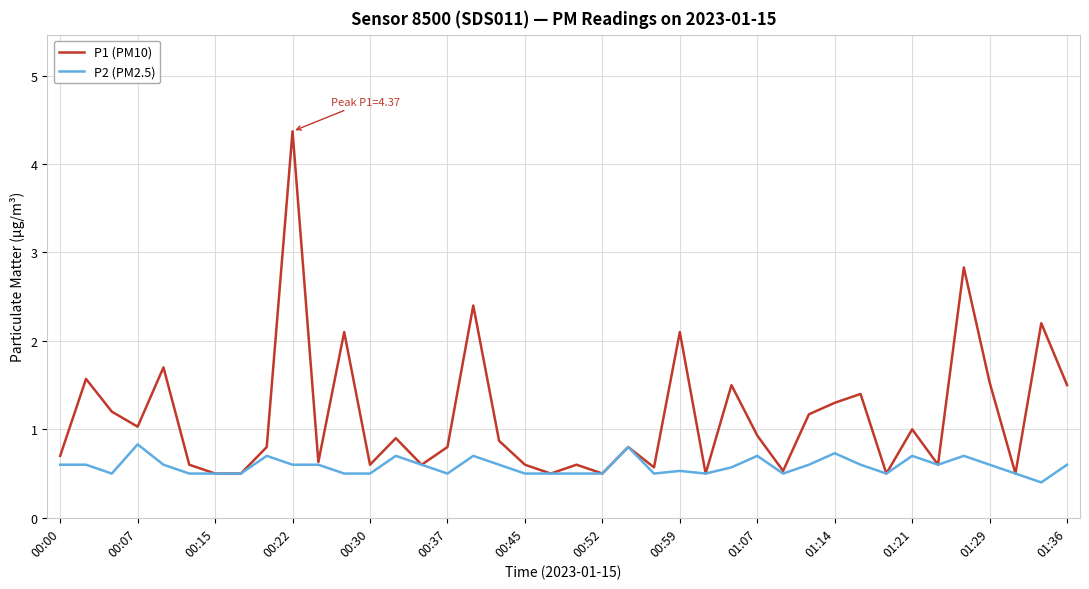

Does the chart have visible grid lines?

Yes